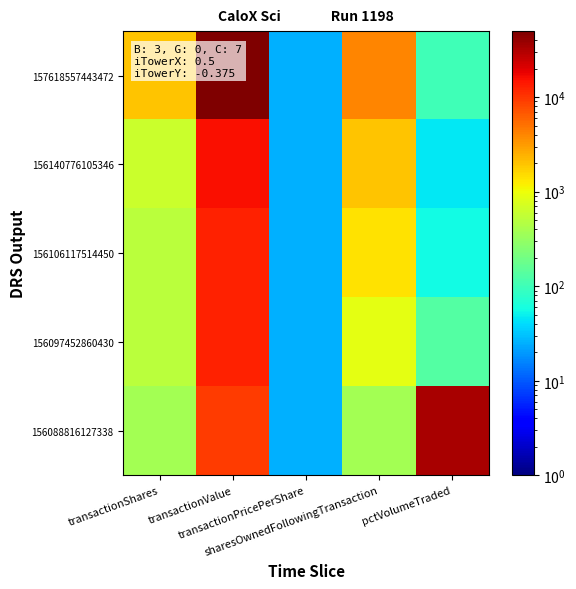

Which series has the largest total across all categories?

157618557443472